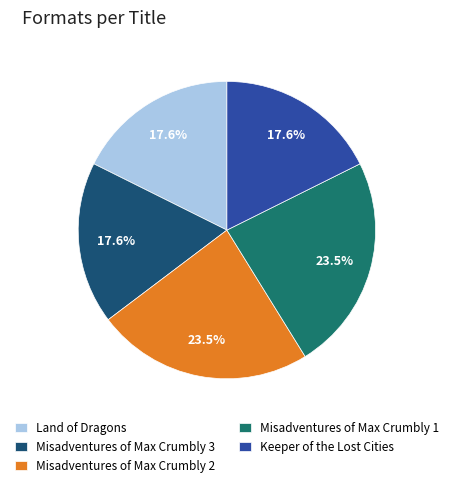

Approximately how many times larger is the value at Land of Dragons compared to Keeper of the Lost Cities?

1.0